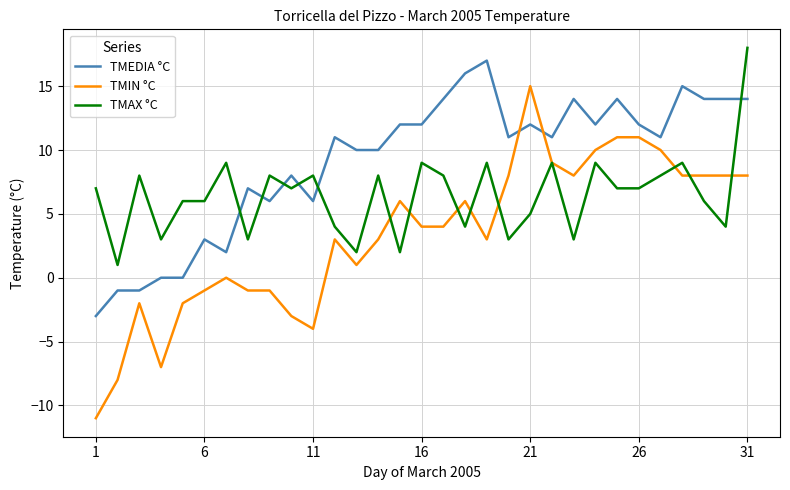

List the series in order of their overall mean, highest first.

TMEDIA °C, TMAX °C, TMIN °C